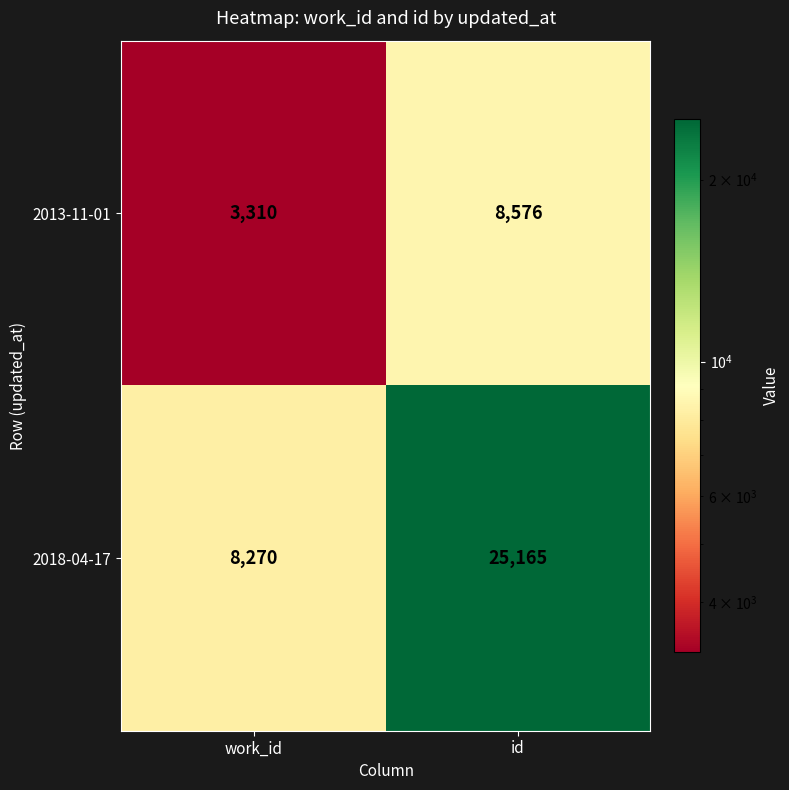

Which series has the largest total across all categories?

2018-04-17